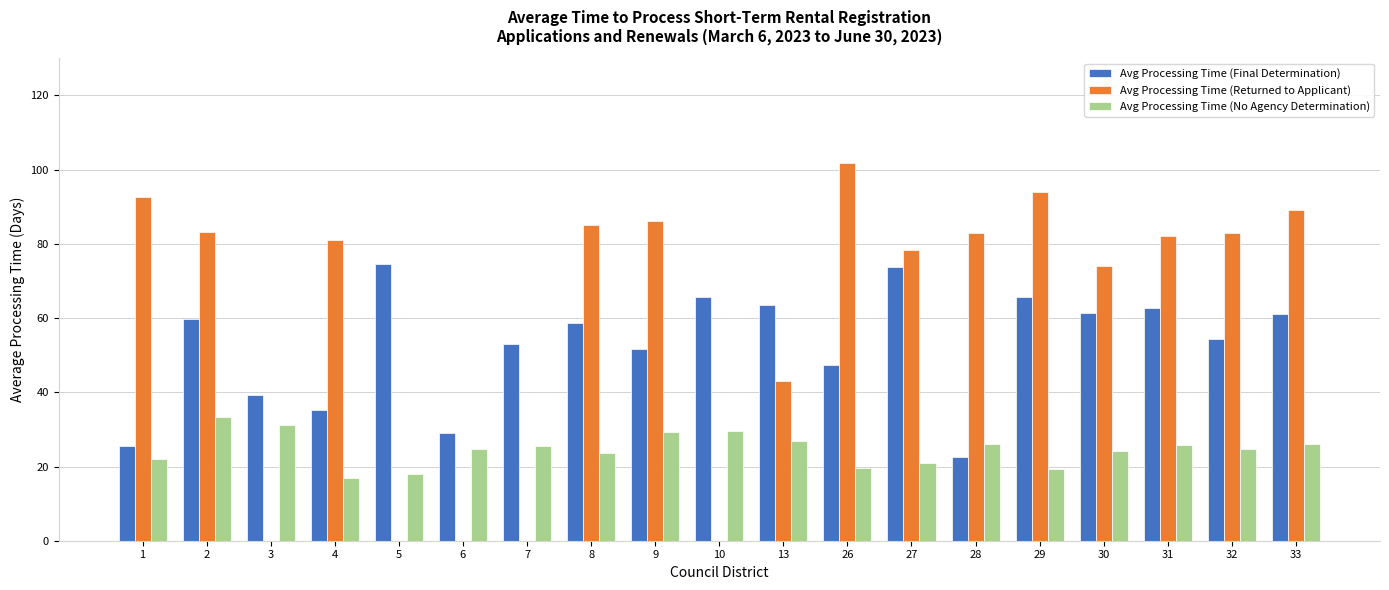

The value of Avg Processing Time (No Agency Determination) at 3 is 31.1. True or false?

True